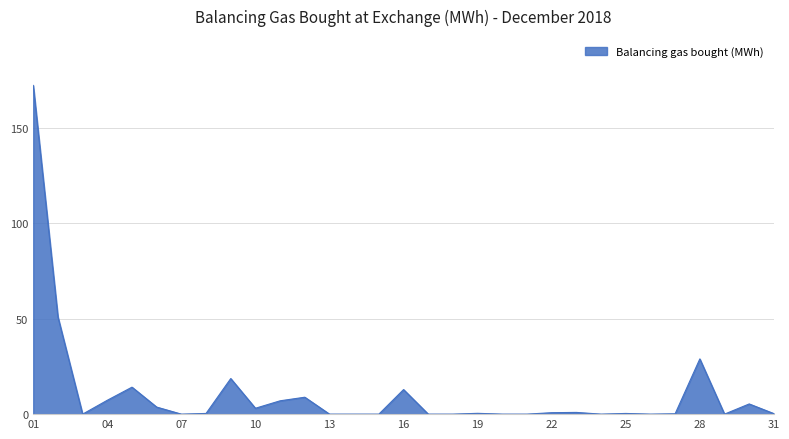

List the labels in order of value, smallest first.

03, 07, 13, 15, 17, 18, 20, 21, 24, 26, 29, 14, 27, 31, 25, 08, 19, 22, 23, 10, 06, 30, 11, 04, 12, 16, 05, 09, 28, 02, 01